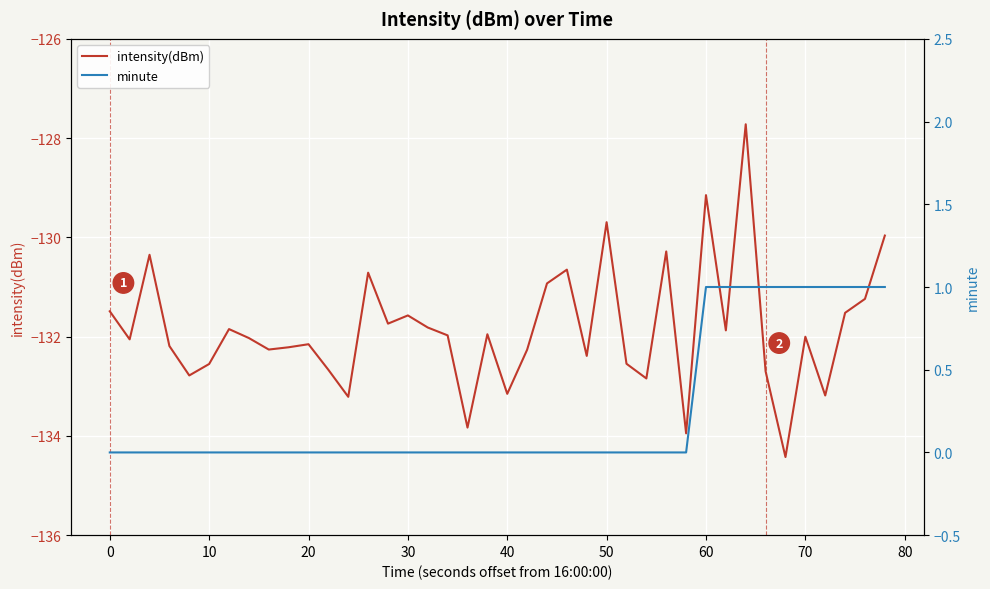

True or false: minute and intensity(dBm) intersect in this chart.

False